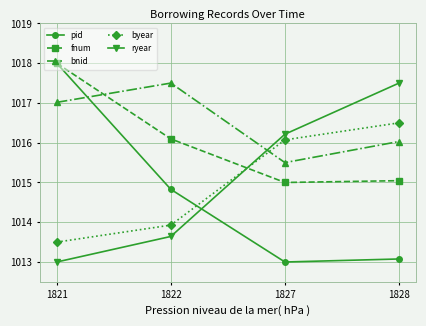

Reading left to right, what are all the values shown in this chart?

pid: 1018.0	1014.8	1013.0	1013.1
fnum: 1018.0	1016.1	1015.0	1015.0
bnid: 1017.0	1017.5	1015.5	1016.0
byear: 1013.5	1013.9	1016.1	1016.5
ryear: 1013.0	1013.6	1016.2	1017.5